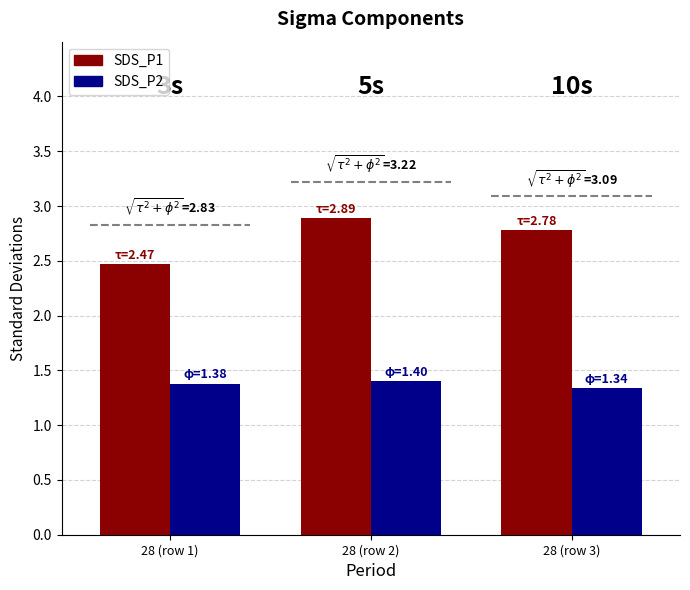

Is the value of SDS_P1 at 28 (row 2) greater than the value of SDS_P2 at 28 (row 2)?

Yes